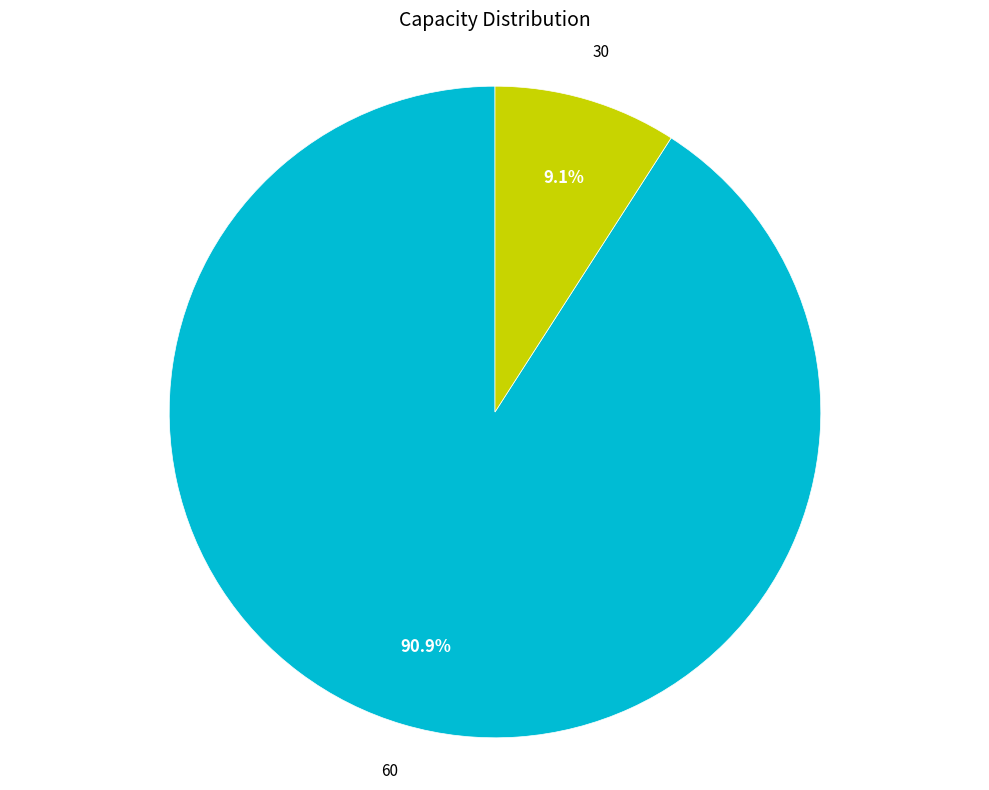

Does any single category account for the majority?

Yes